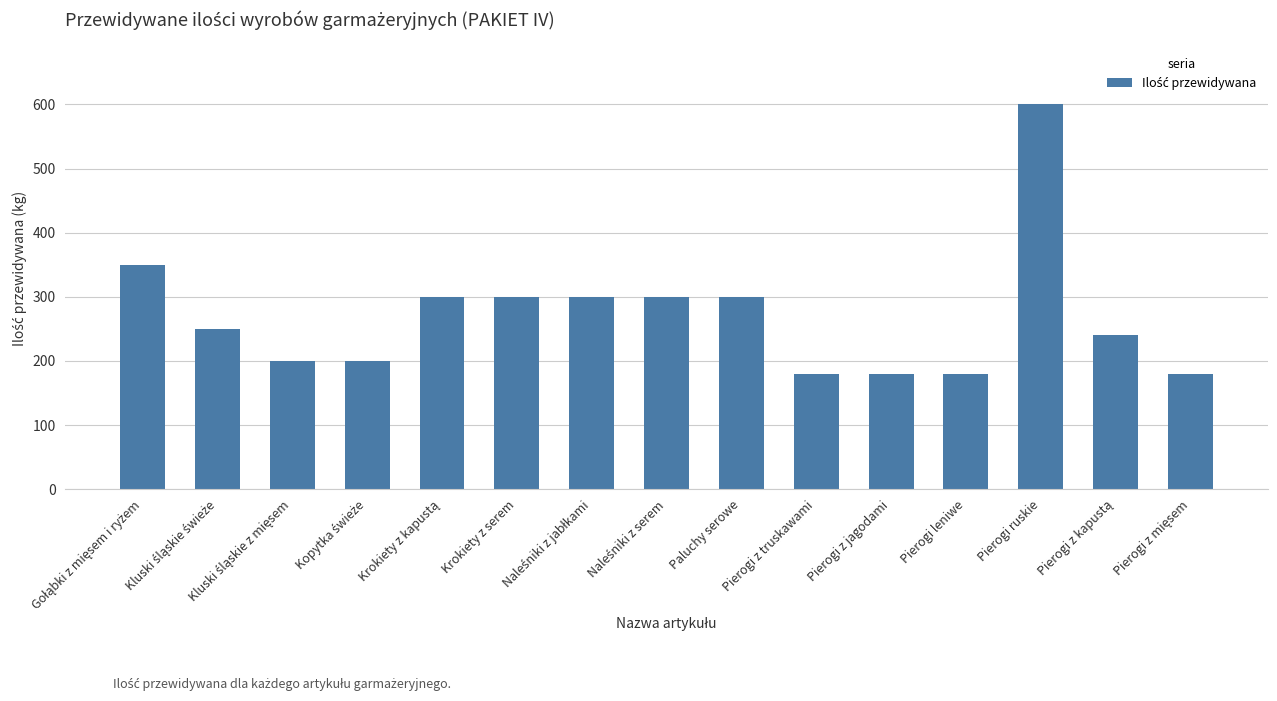

What is the greatest value displayed?

600